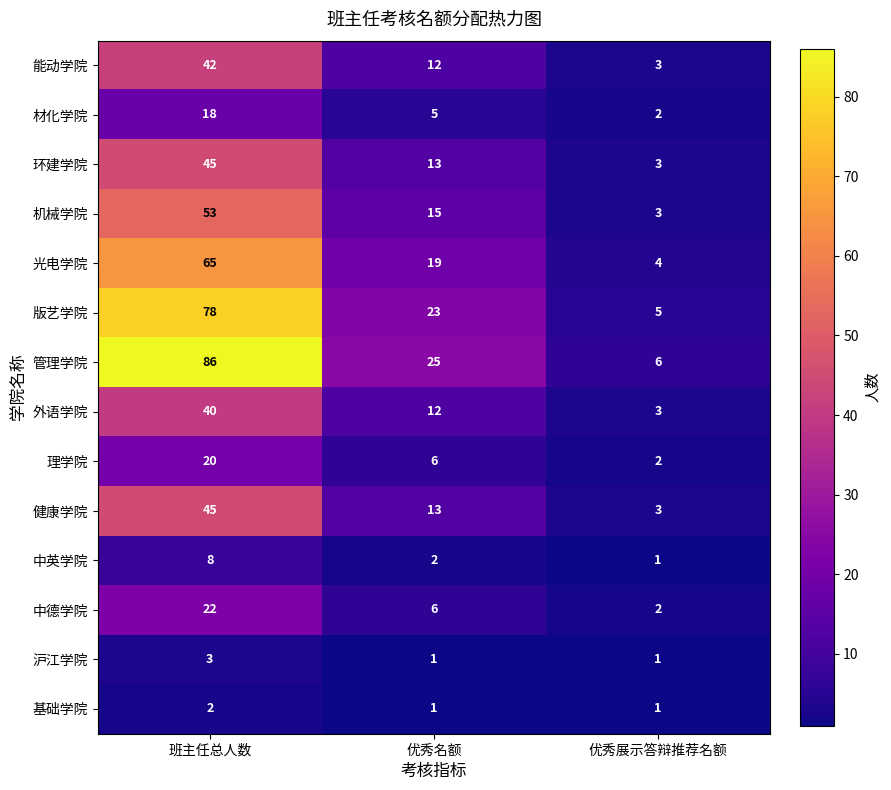

List the labels in order of 机械学院 value, smallest first.

优秀展示答辩推荐名额, 优秀名额, 班主任总人数